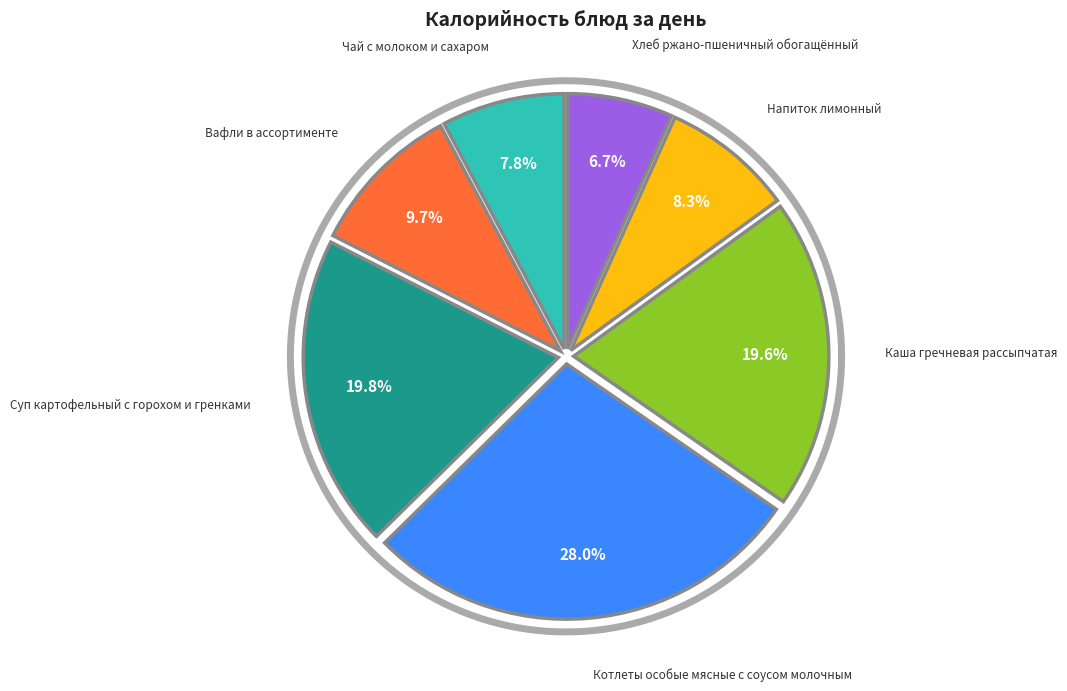

Rank the categories by value from lowest to highest.

Хлеб ржано-пшеничный обогащённый, Чай с молоком и сахаром, Напиток лимонный, Вафли в ассортименте, Каша гречневая рассыпчатая, Суп картофельный с горохом и гренками, Котлеты особые мясные с соусом молочным